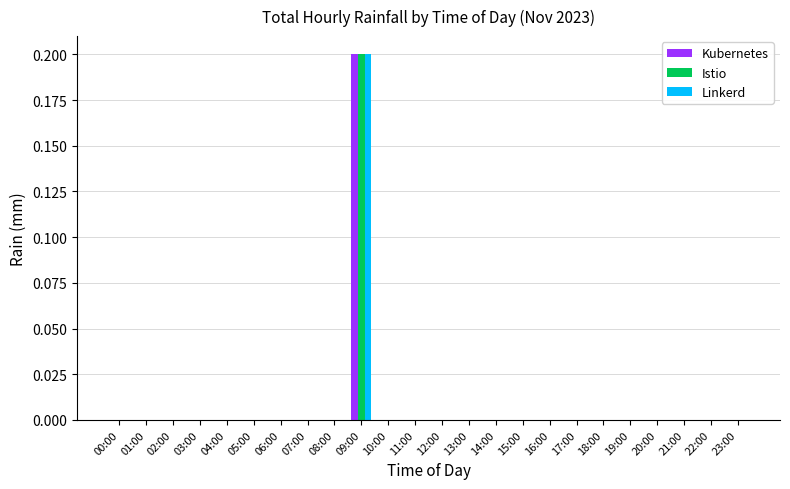

Which category has the highest value across all series?

09:00